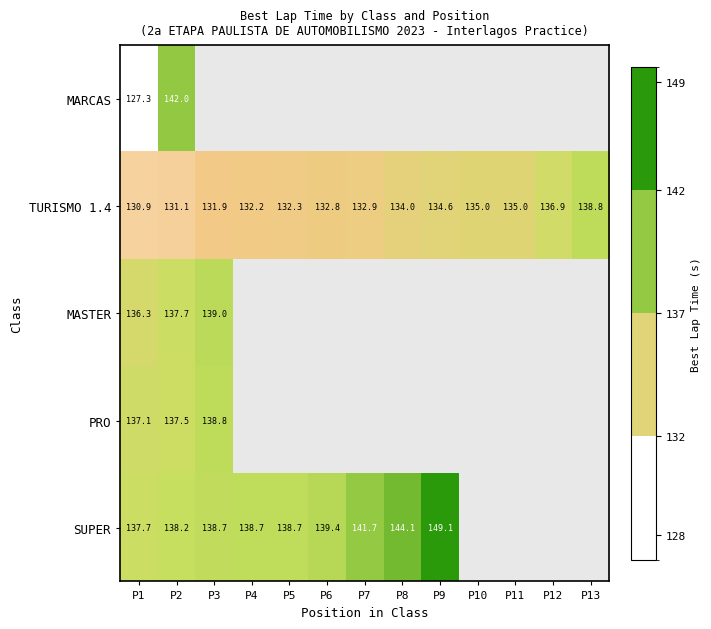

At which category is the sum across all series the highest?

P2